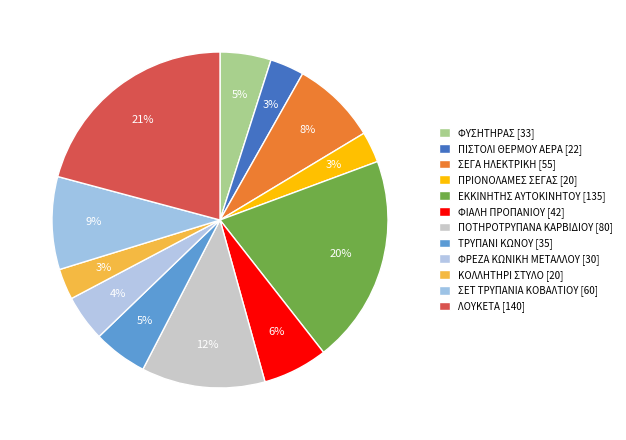

Is ΦΥΣΗΤΗΡΑΣ the majority of the pie?

No